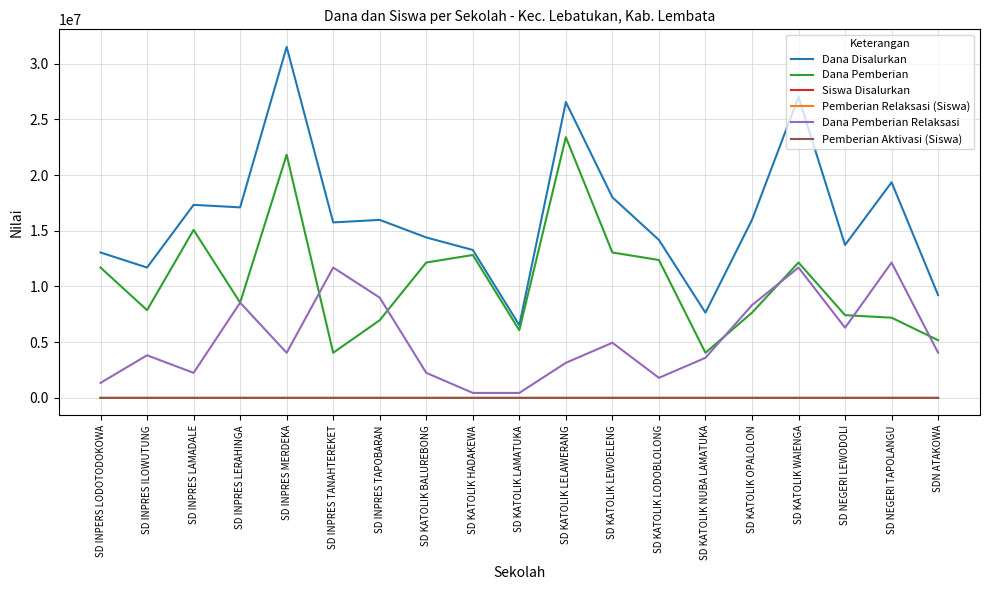

In Dana Pemberian Relaksasi, how many points are higher than both neighbors (excluding endpoints)?

6